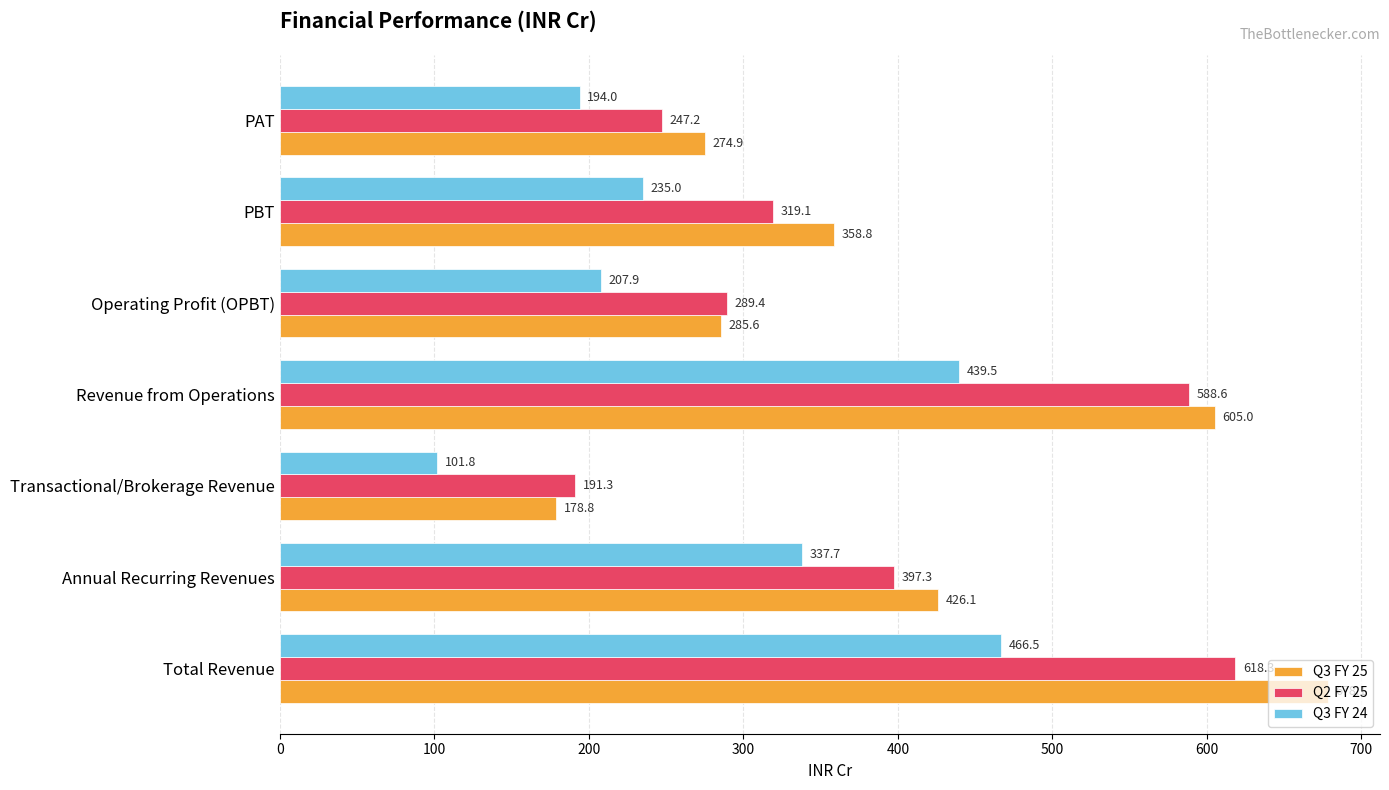

At how many categories does at least one series exceed 277?

5